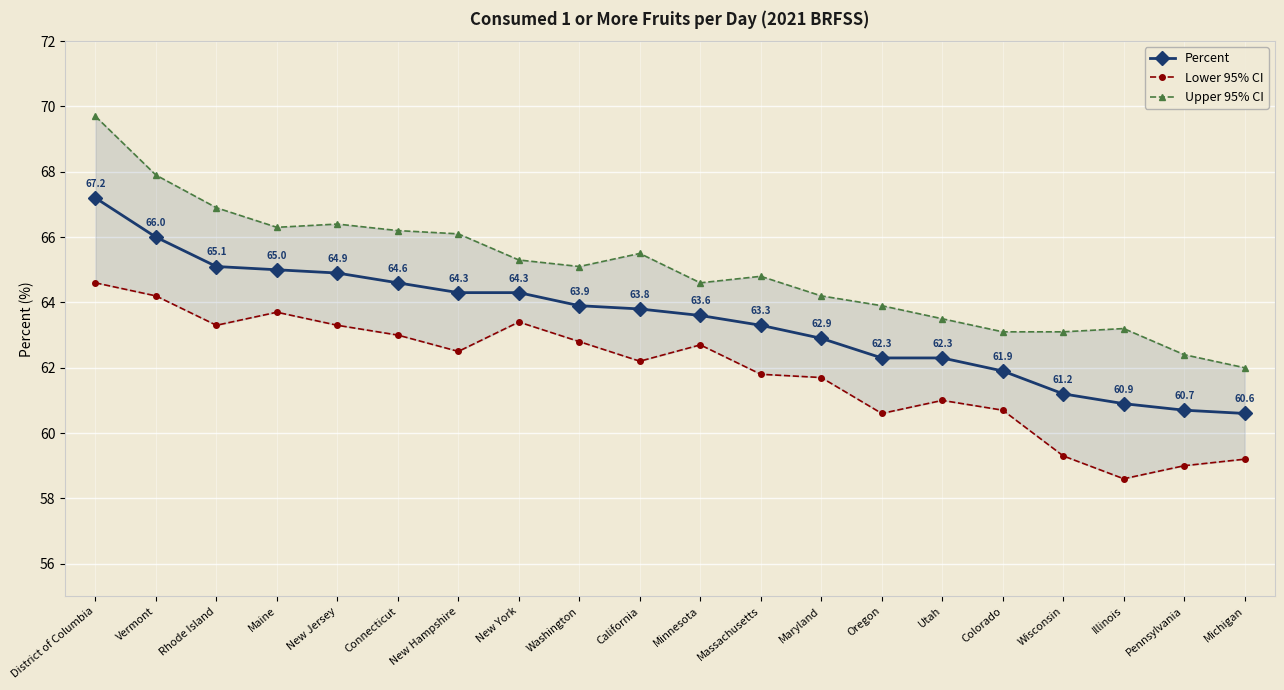

How many lines are shown in the chart?

3